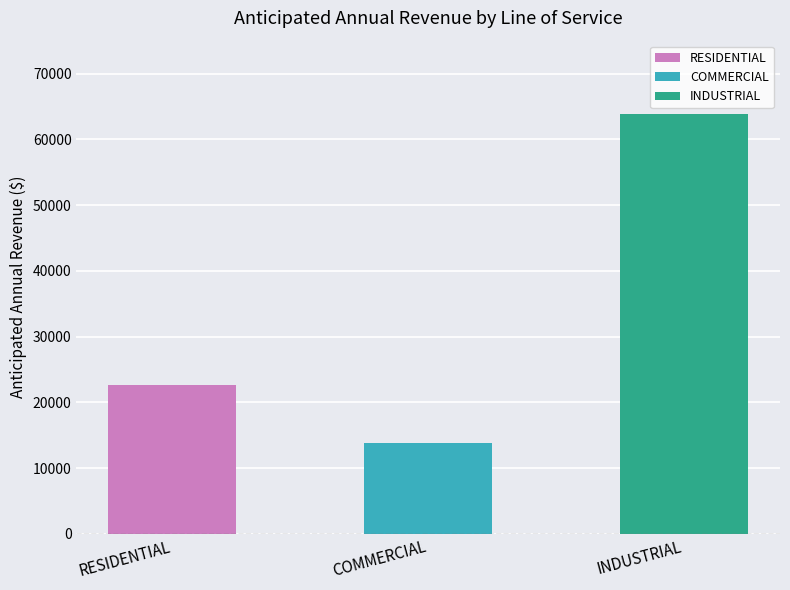

Reading left to right, transcribe all the data shown in this chart.

22574.2	13872.4	63876.4